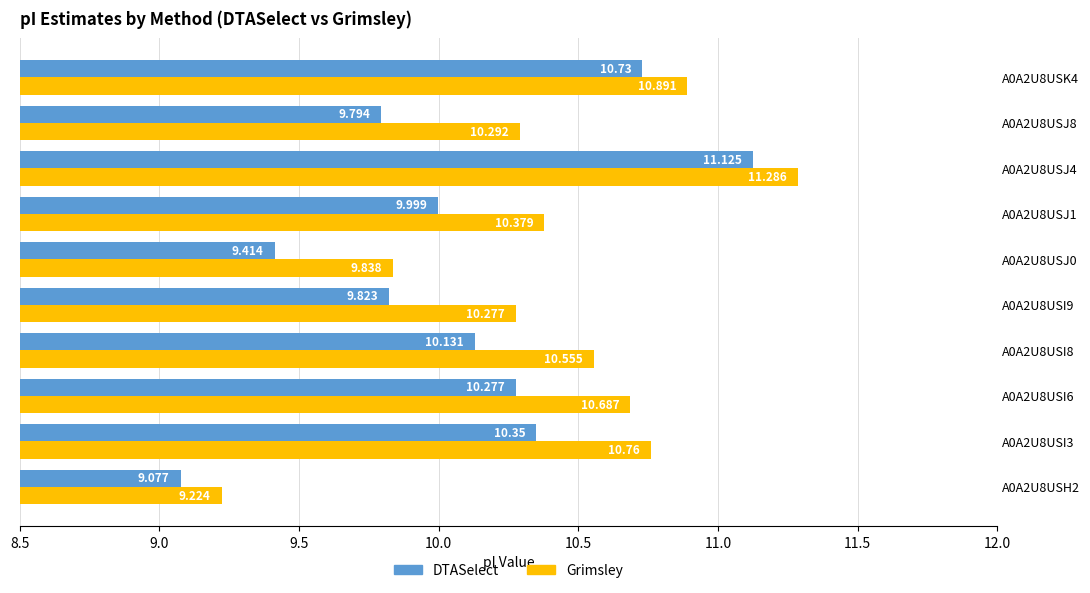

How many data points in Grimsley are less than 10?

2